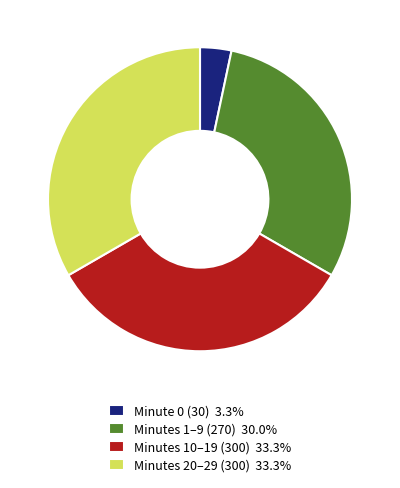

What is the ratio of the value at Minutes 20–29 (300) 33.3% to the value at Minute 0 (30) 3.3%?

10.0